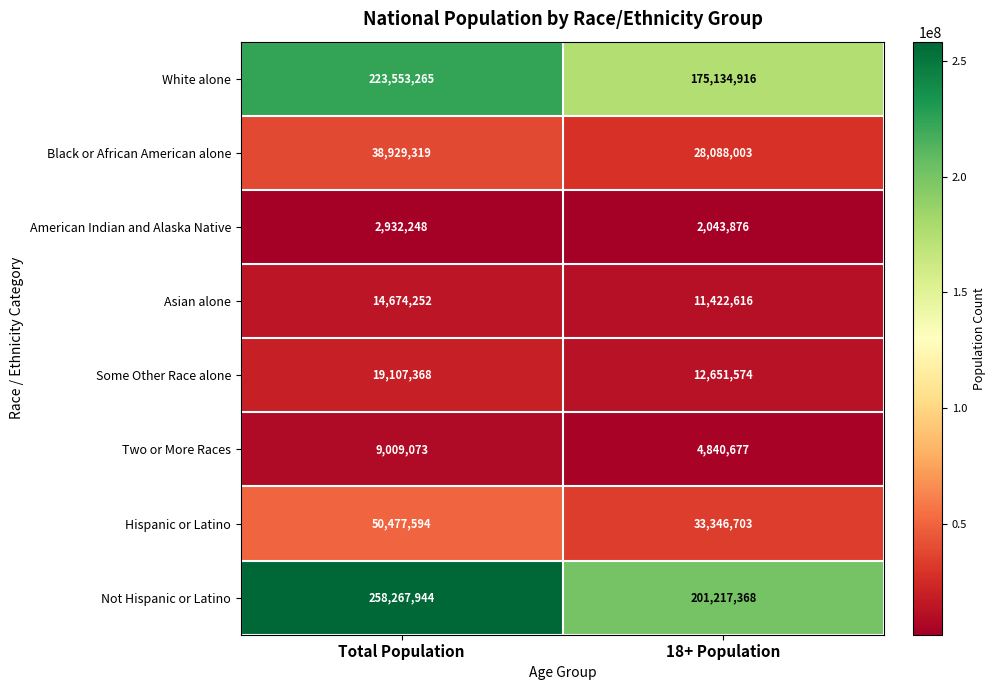

At which category does the chart reach its peak across all series?

Total Population